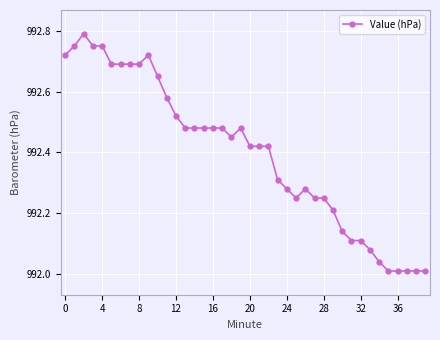

True or false: the data has more than 0 interior local peaks.

True